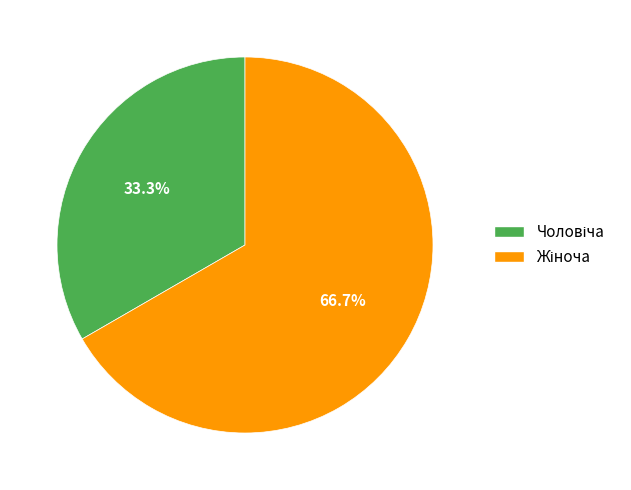

Is there a majority slice in this chart?

Yes